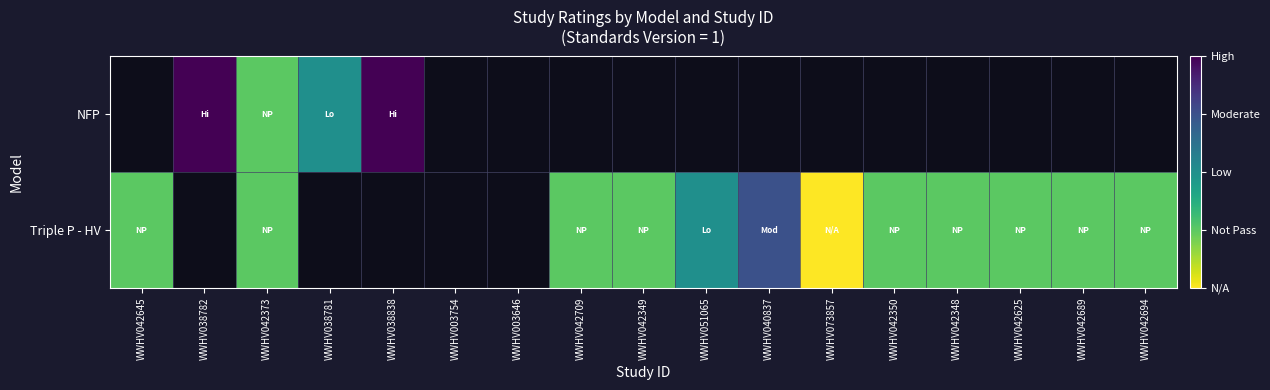

Which series has the widest spread of values?

Triple P - HV